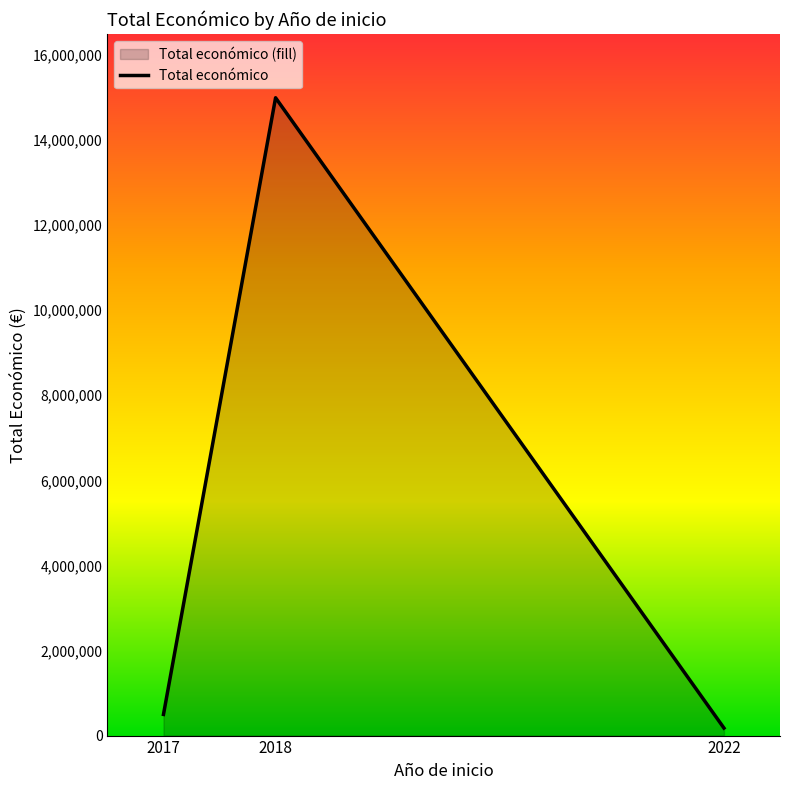

What is the average value?

5221722